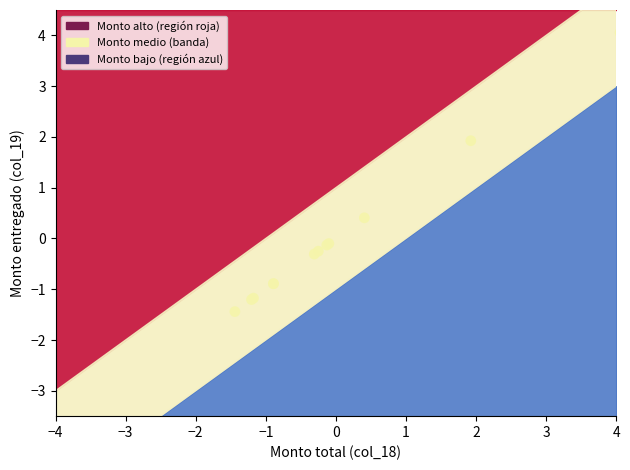

What Y value in the scatter plot is closest to 1?

0.4